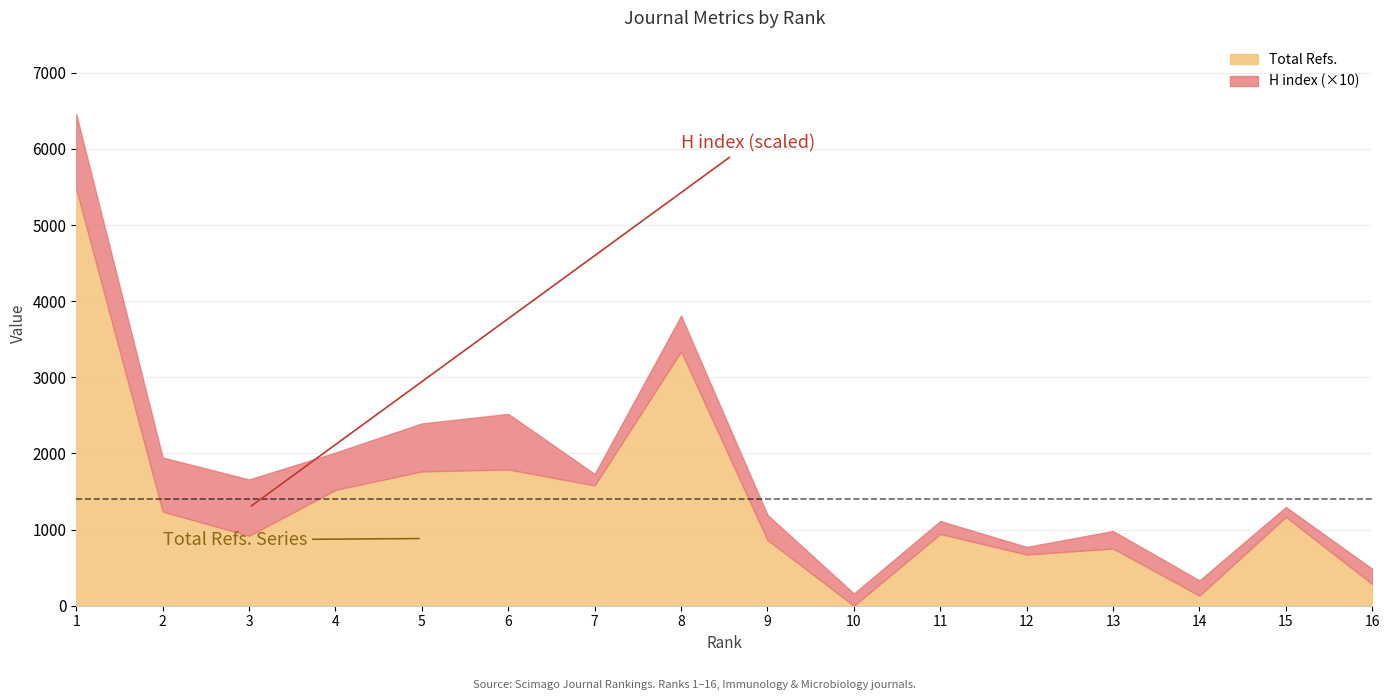

Between 7 and 12, which series saw the biggest shift?

Total Refs.